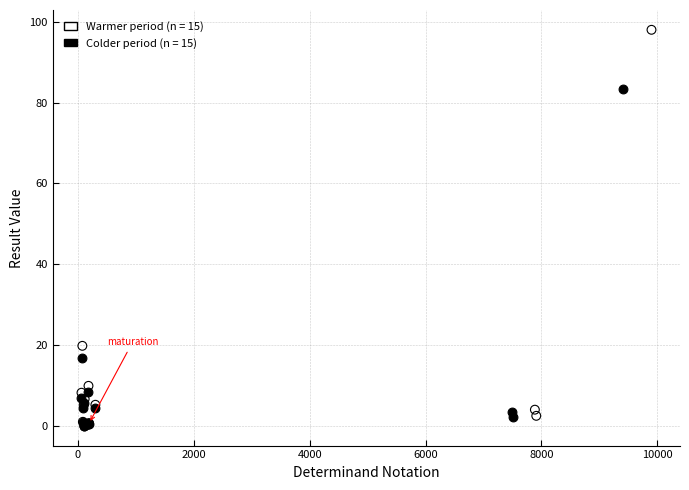

Which series has the largest Y range (max minus min)?

Warmer period (n = 15)